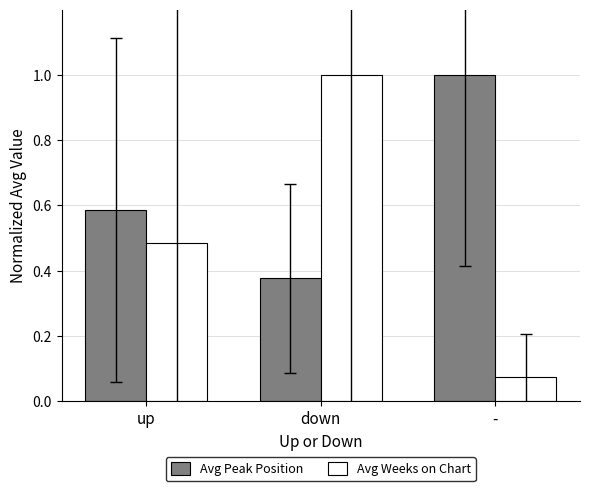

Rank the series by their average value, from highest to lowest.

Avg Peak Position, Avg Weeks on Chart